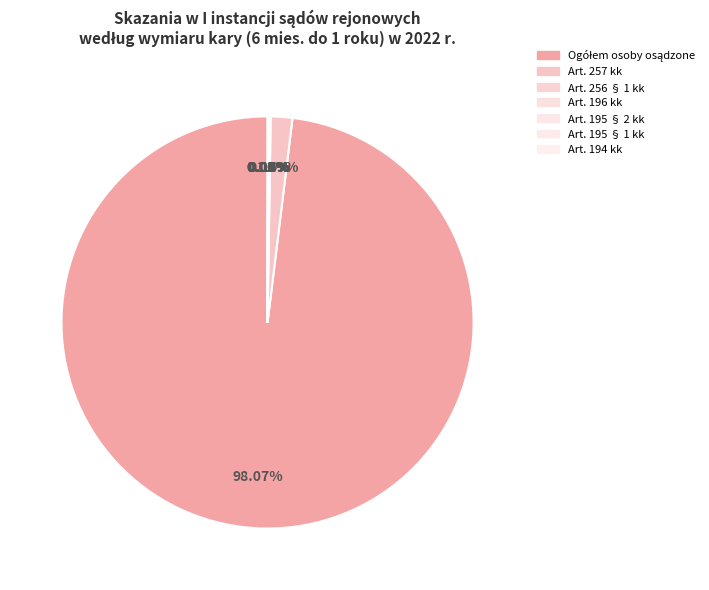

Is it true that Art. 257 kk is 2% of the pie?

True